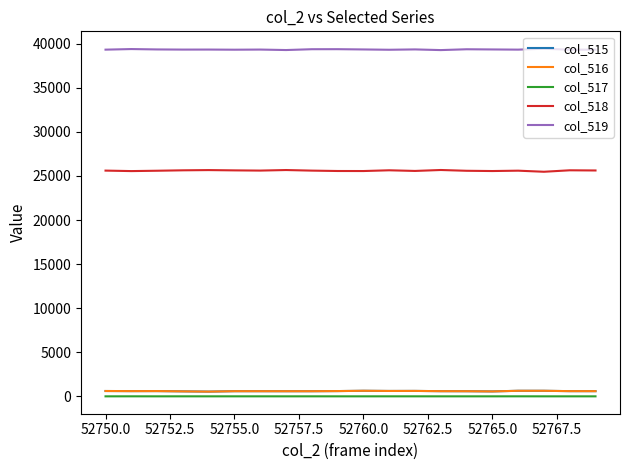

What is the greatest value displayed?

39431